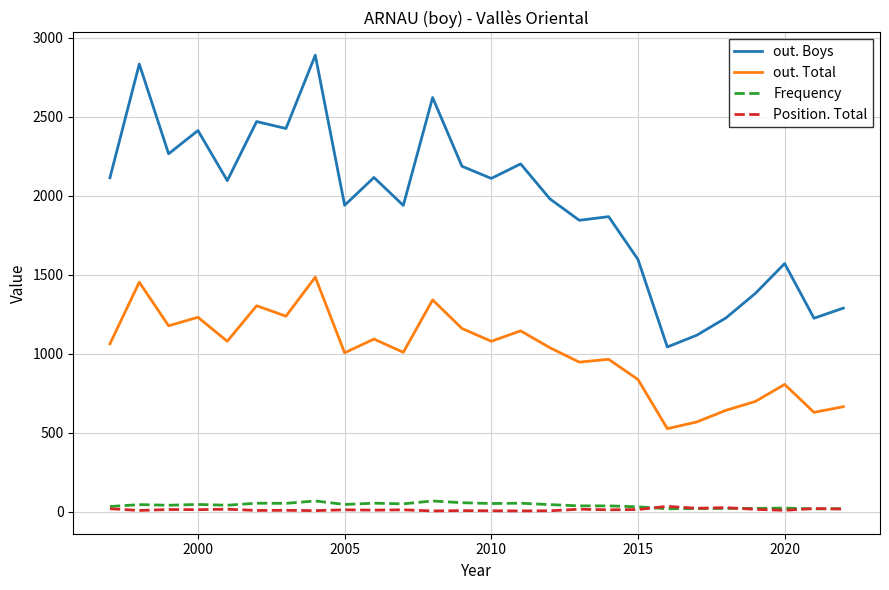

Rank the series by their maximum value, from highest to lowest.

out. Boys, out. Total, Frequency, Position. Total